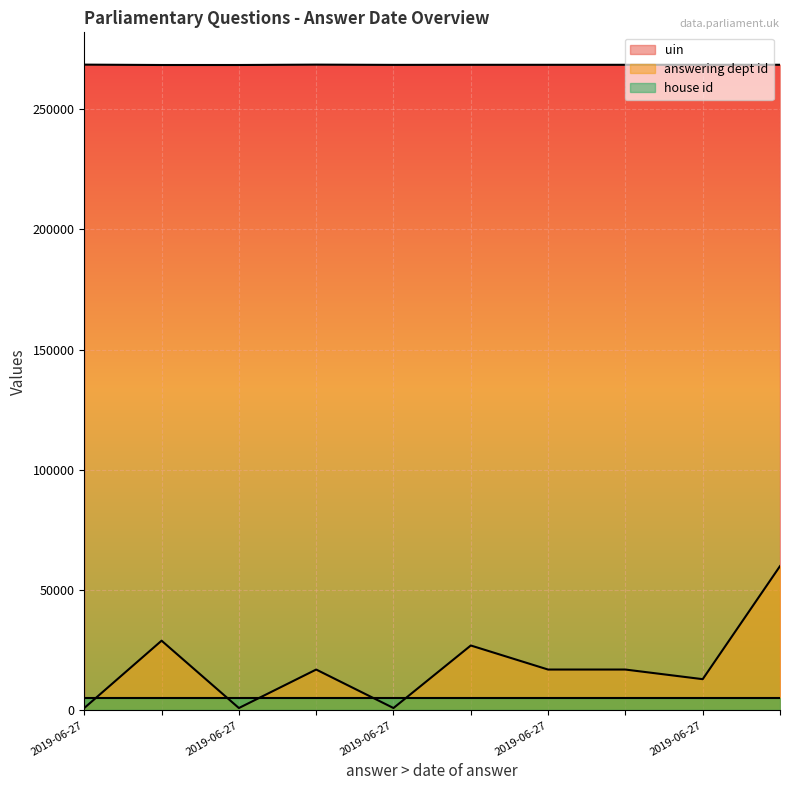

True or false: answering dept id and uin cross at least once.

False